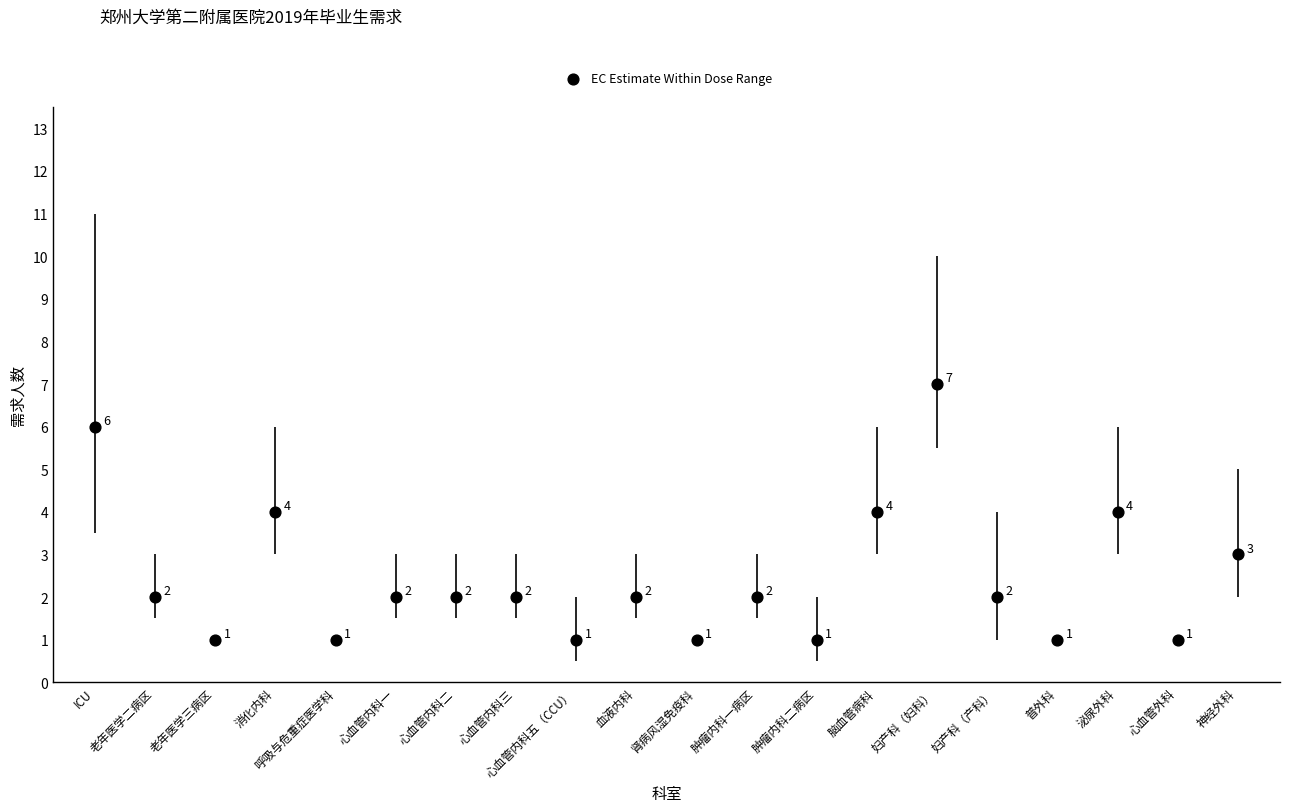

What is the range of Y values (max minus min)?

6